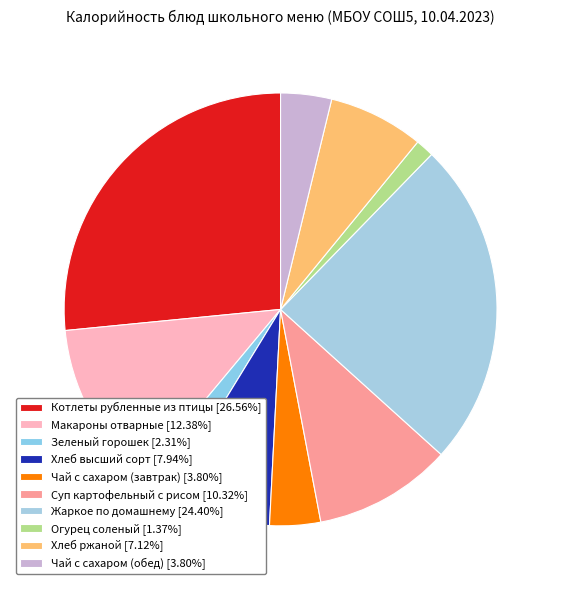

How many segments does this pie chart have?

10